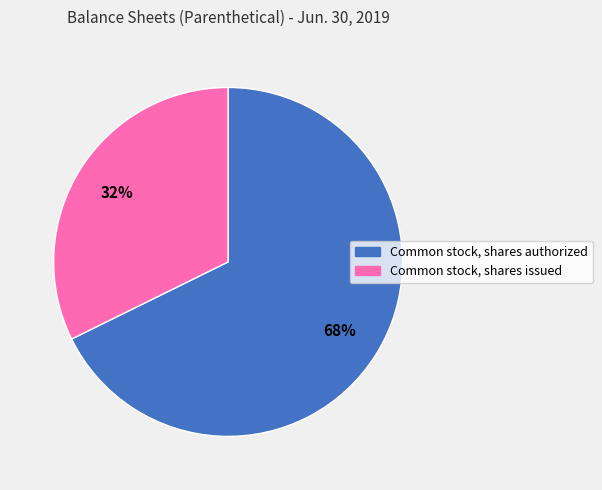

Combined, do Common stock, shares issued and Common stock, shares authorized account for over 50%?

Yes